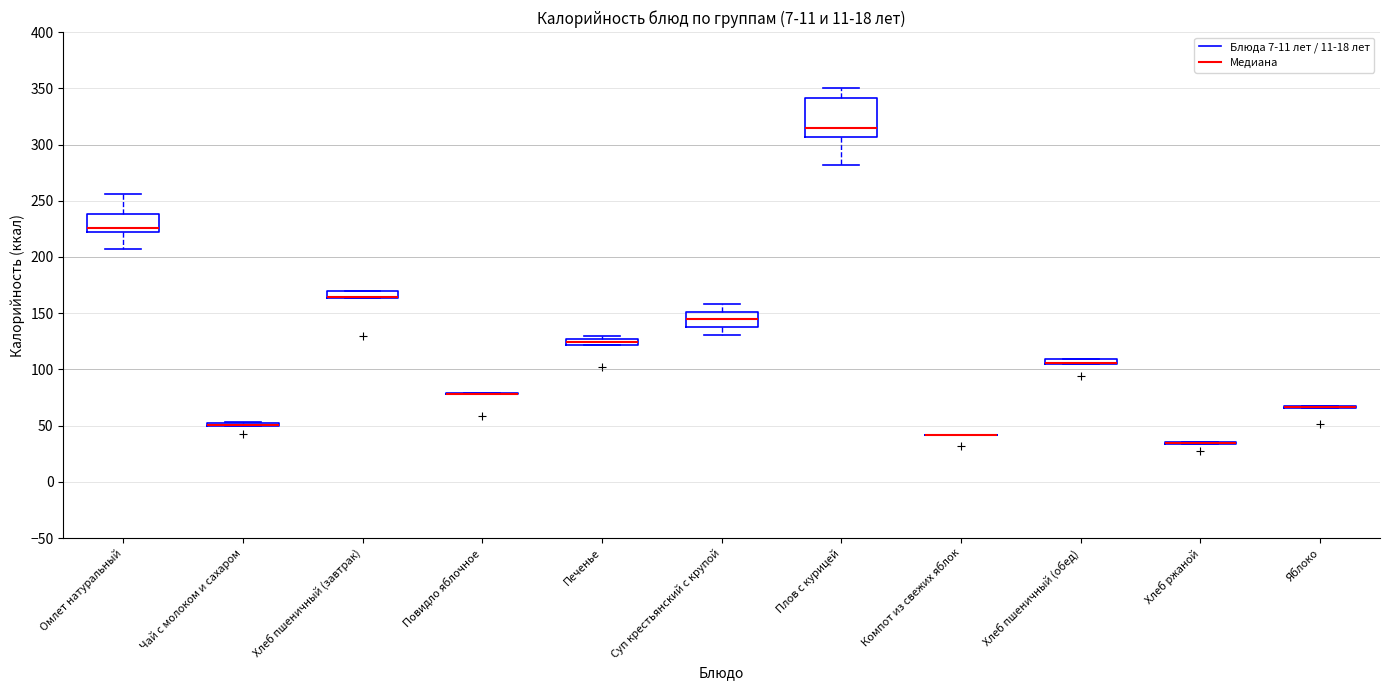

Which box is the tallest, from its lower edge to its upper edge?

Плов с курицей